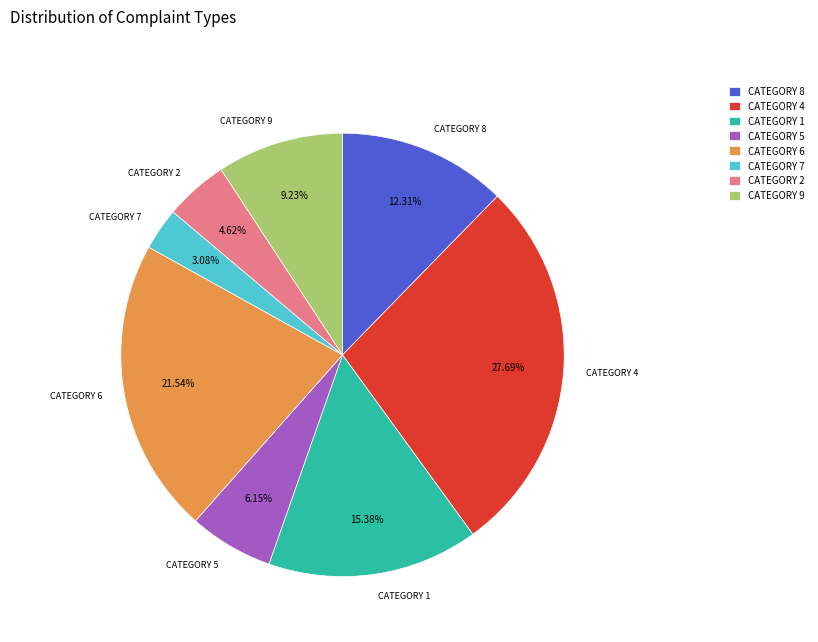

Is CATEGORY 8 the majority of the pie?

No